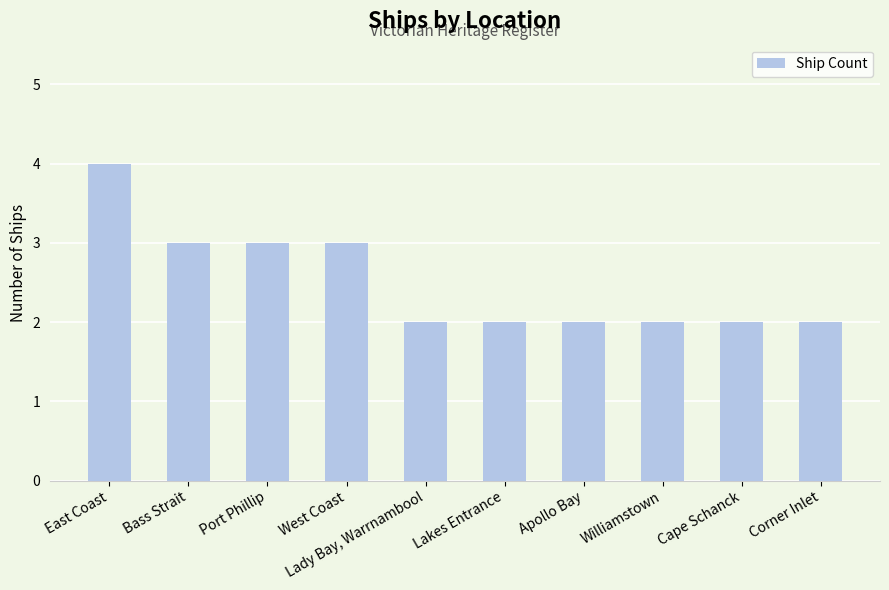

What is the greatest value displayed?

4